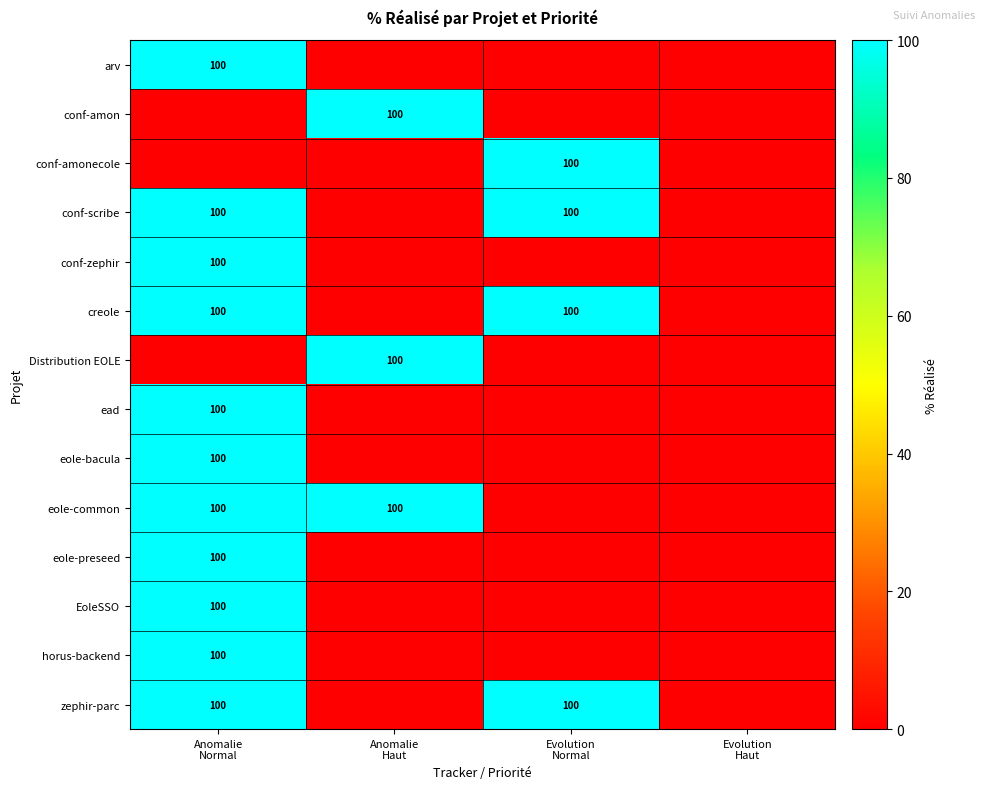

Where is arv nearest to the value 50?

Anomalie Normal